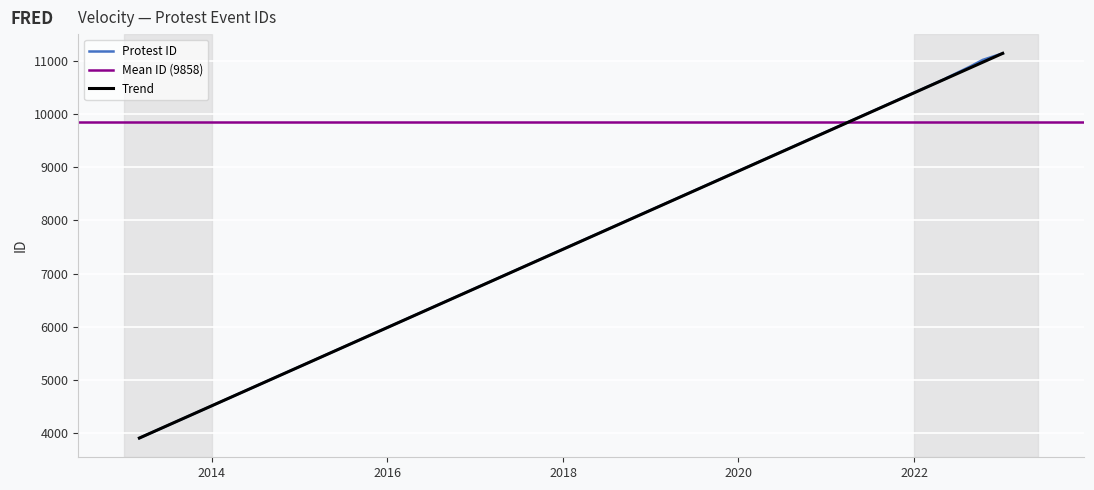

Which label corresponds to the largest value in the chart?

2023-01-04